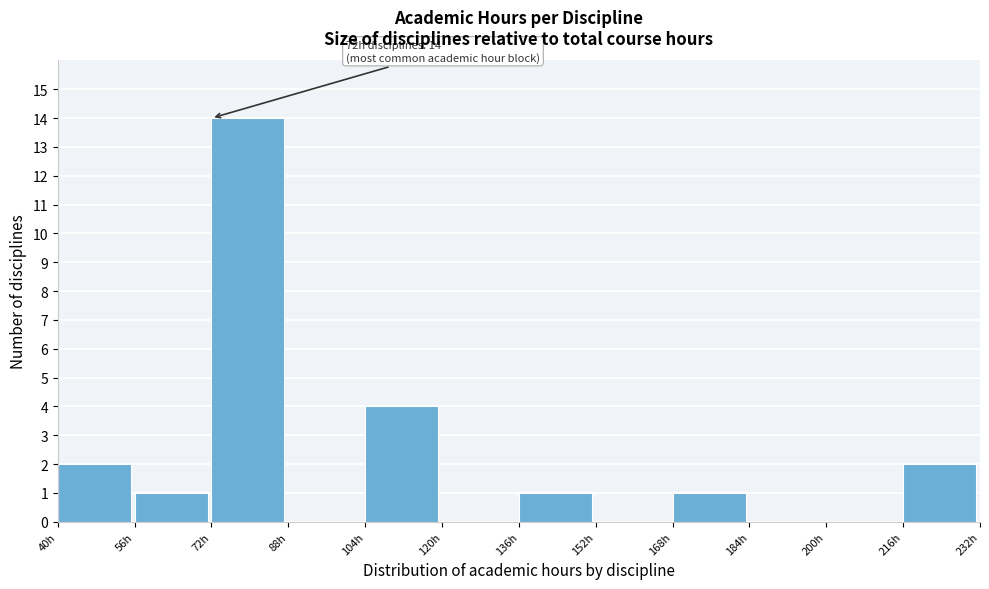

Which range on the x-axis has the tallest bar?

72 to 88